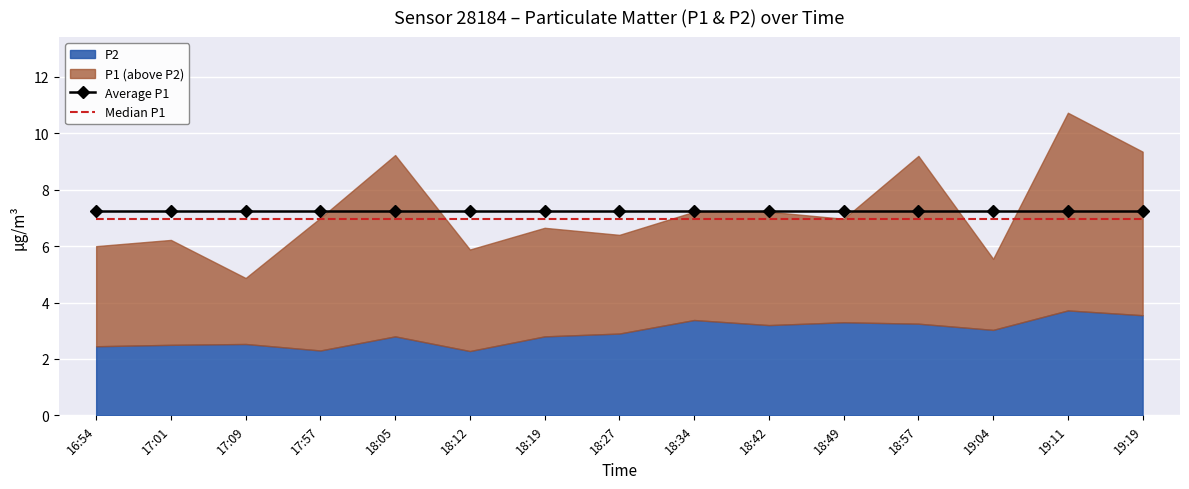

At which label does Average P1 reach its minimum?

16:54